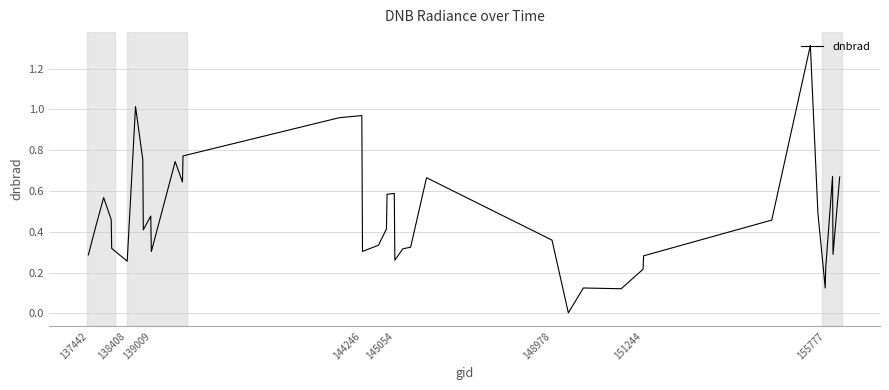

What is the greatest value displayed?

1.3